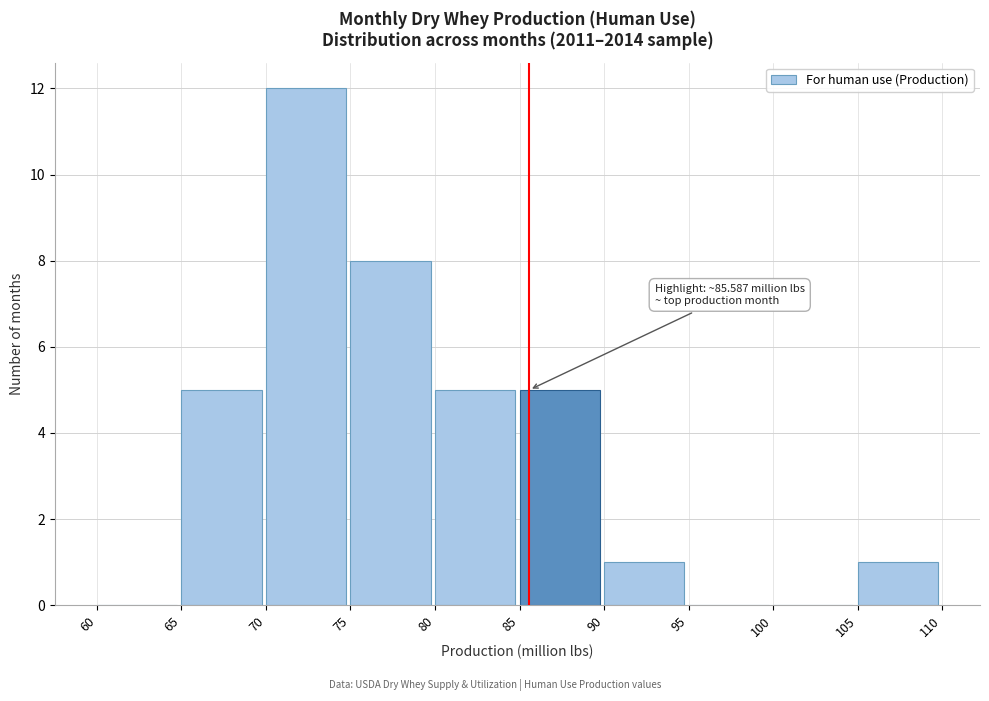

Which range on the x-axis has the tallest bar?

70 to 75